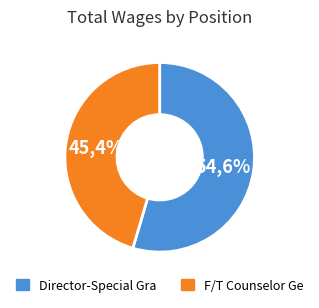

Approximately how many times larger is the value at F/T Counselor Ge compared to Director-Special Gra?

0.8